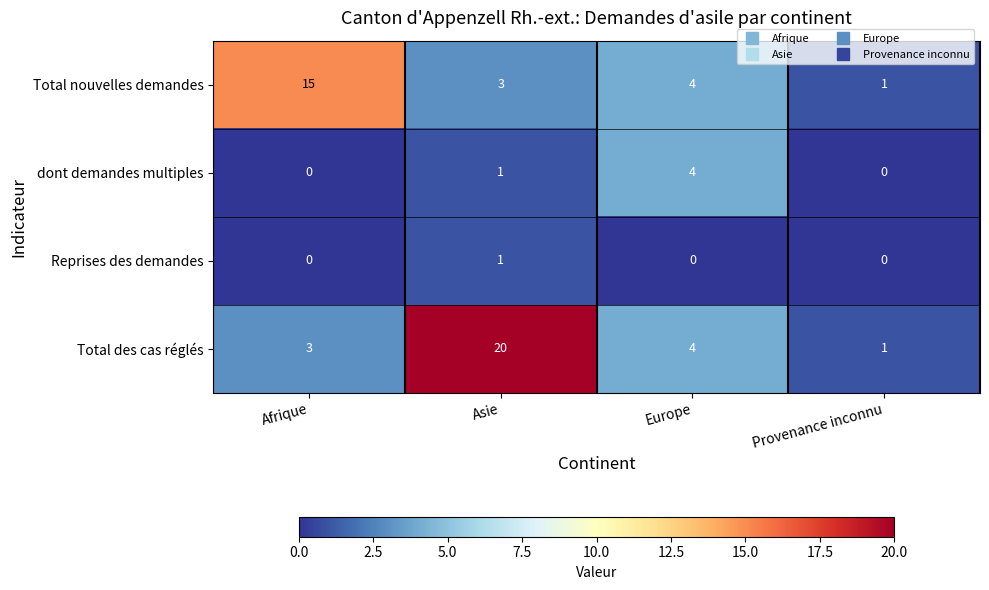

Which series has the largest range (max minus min)?

Total des cas réglés